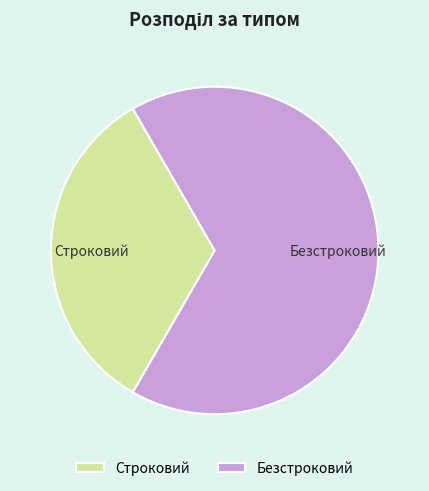

Do Безстроковий and Строковий together represent more than half of the pie?

Yes